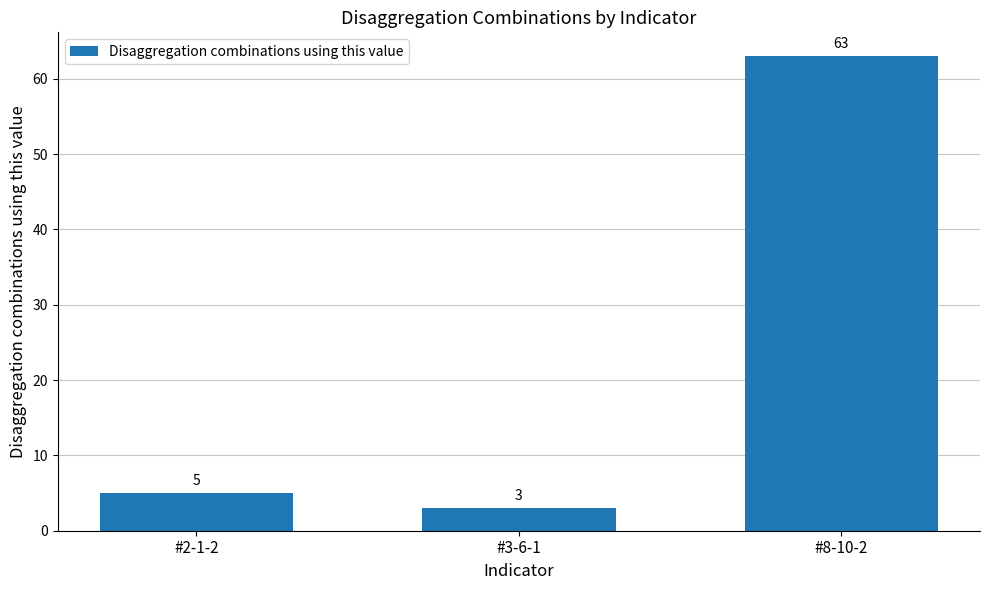

What is the minimum value shown in the chart?

3